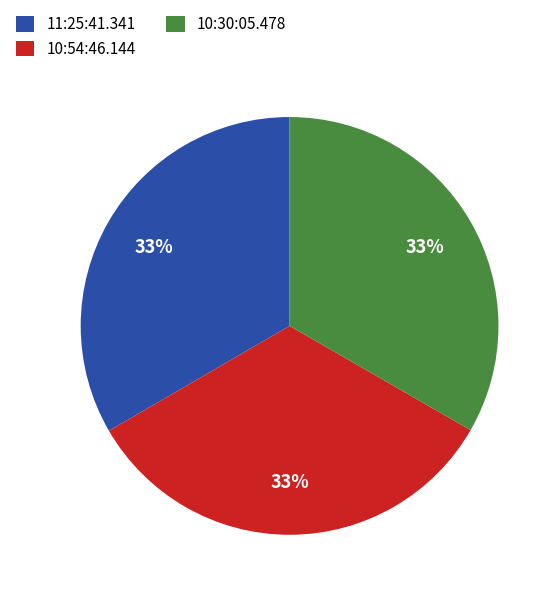

Approximately how many times larger is the value at 11:25:41.341 compared to 10:54:46.144?

1.0